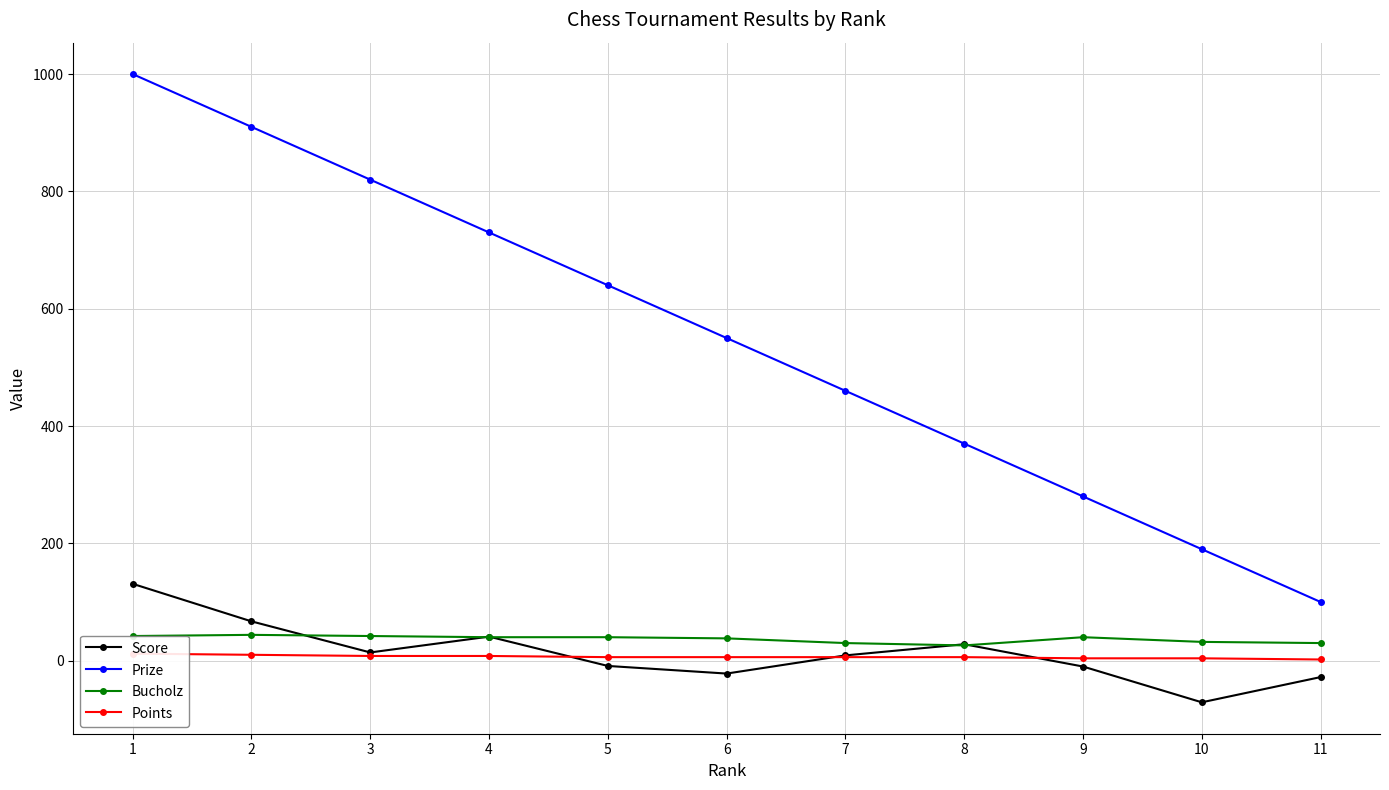

Which series ends up on top after the final intersection of Score and Bucholz?

Bucholz